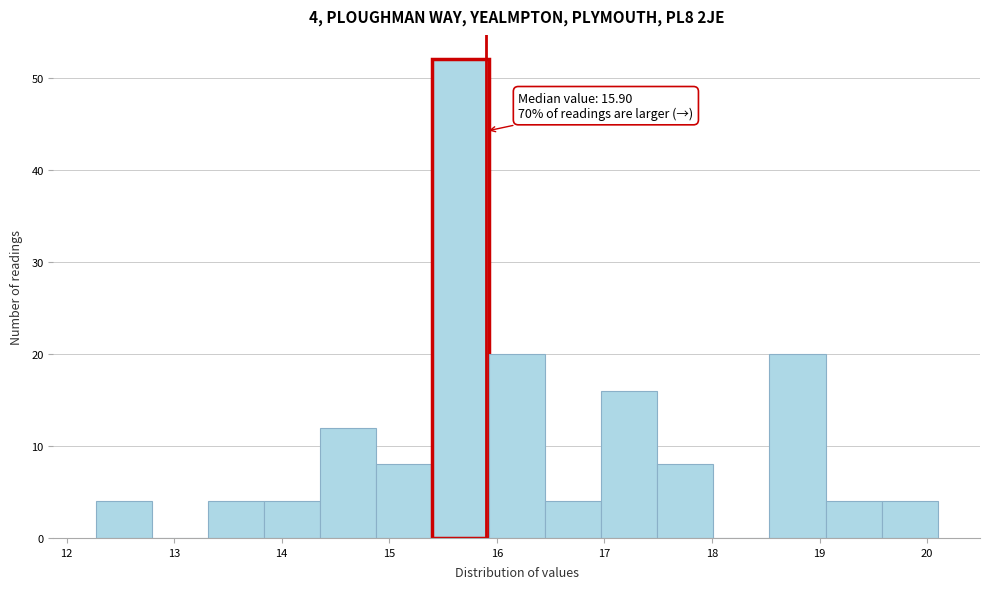

Over which range of the x-axis is the bar tallest?

15.4 to 15.9